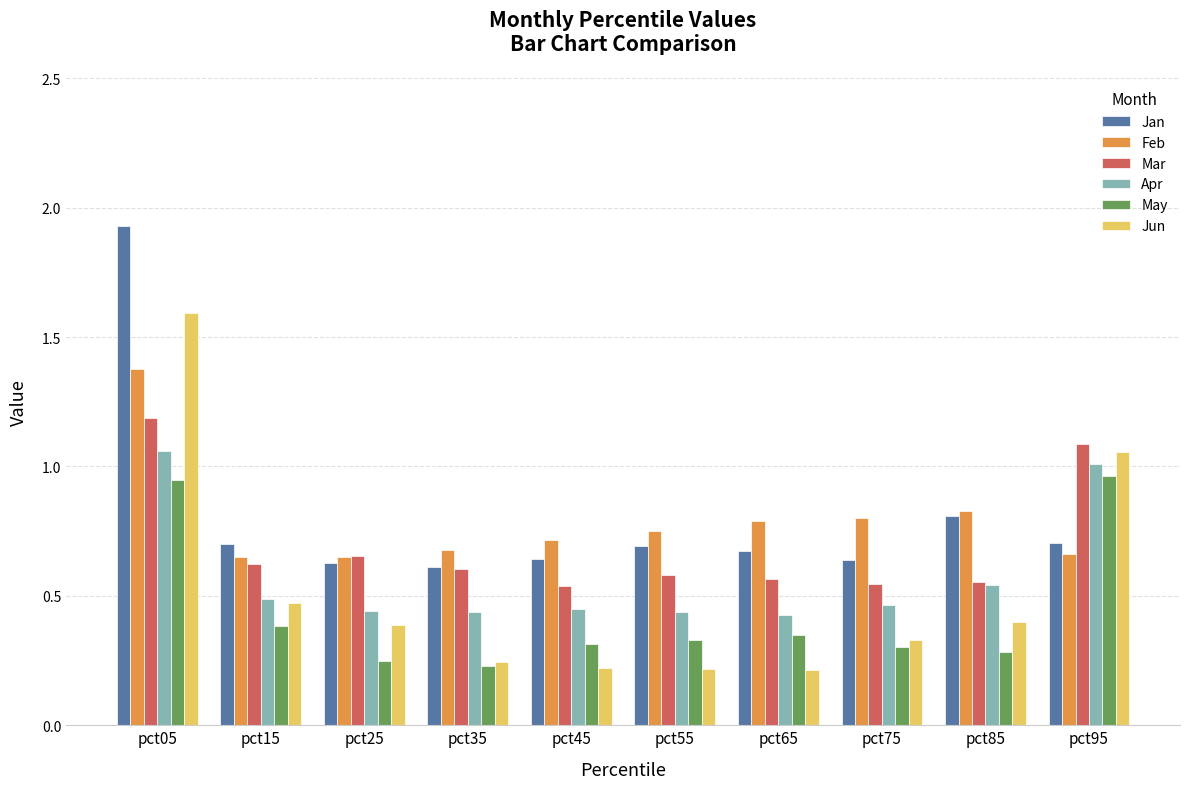

What are all the series names shown in the legend?

Jan, Feb, Mar, Apr, May, Jun